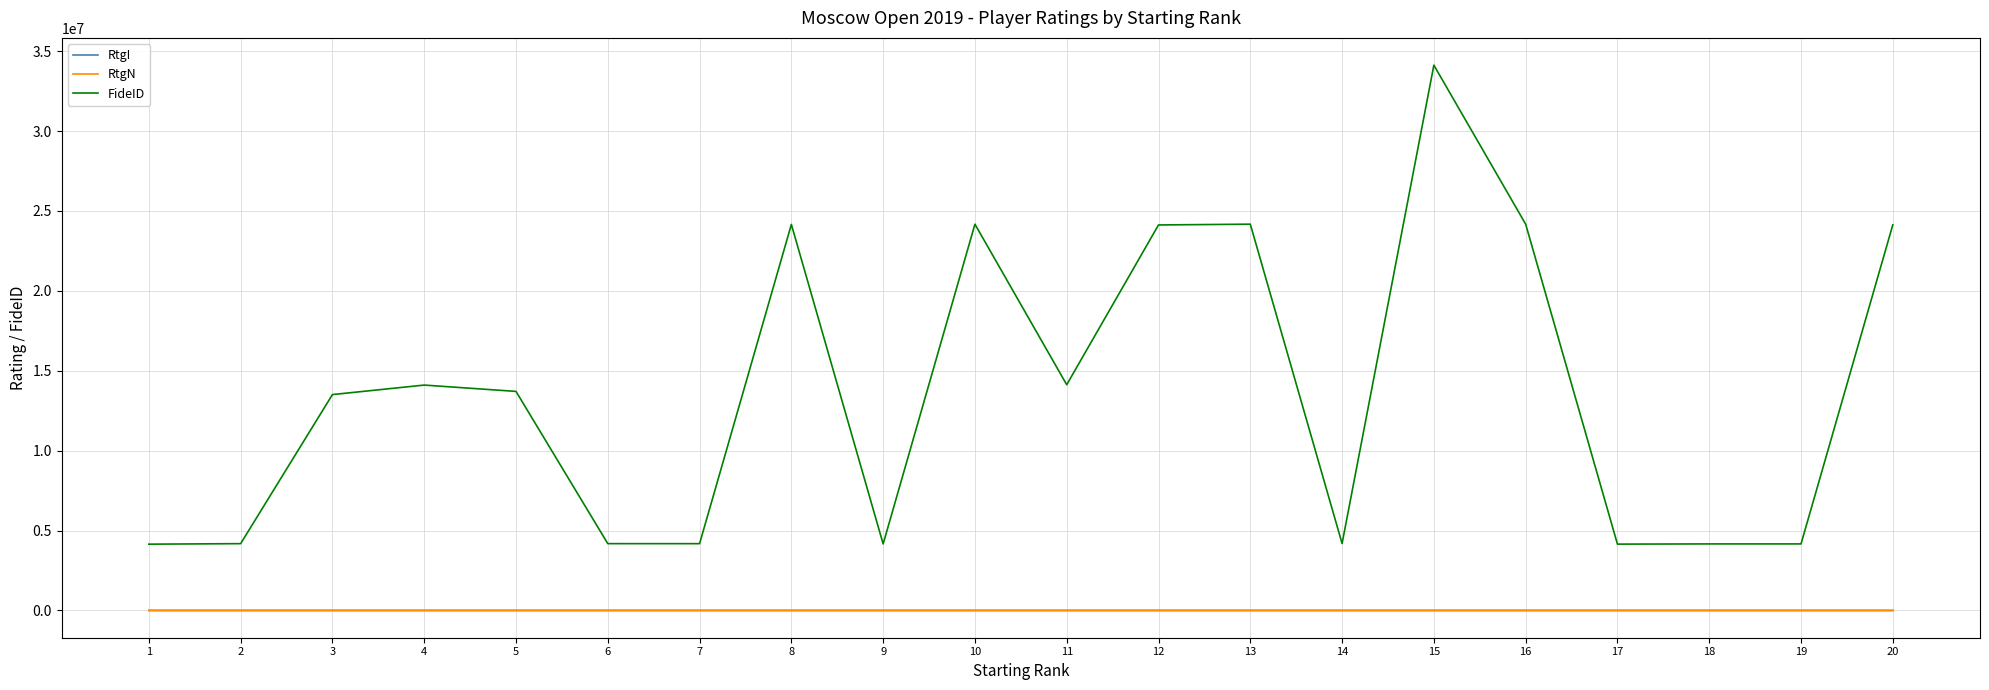

The value of RtgI at 16 is 2243. True or false?

True